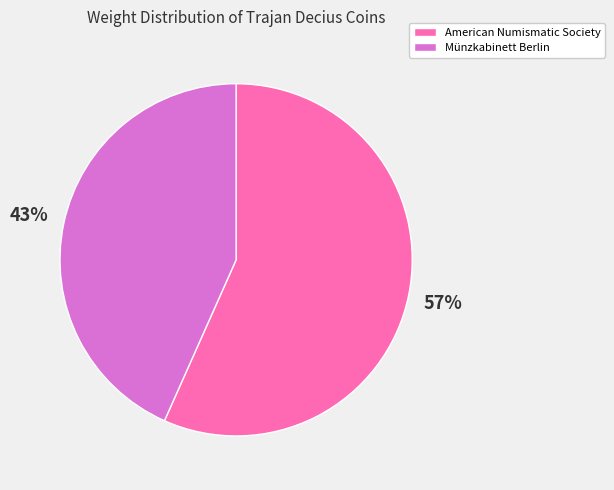

True or false: Münzkabinett Berlin accounts for 43% of the total.

True